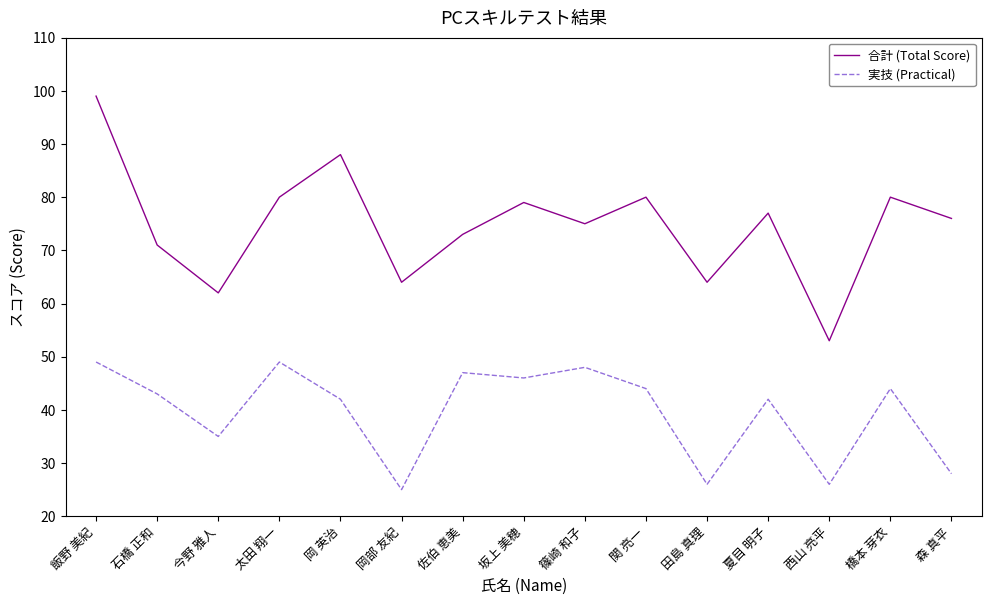

How many lines are shown in the chart?

2